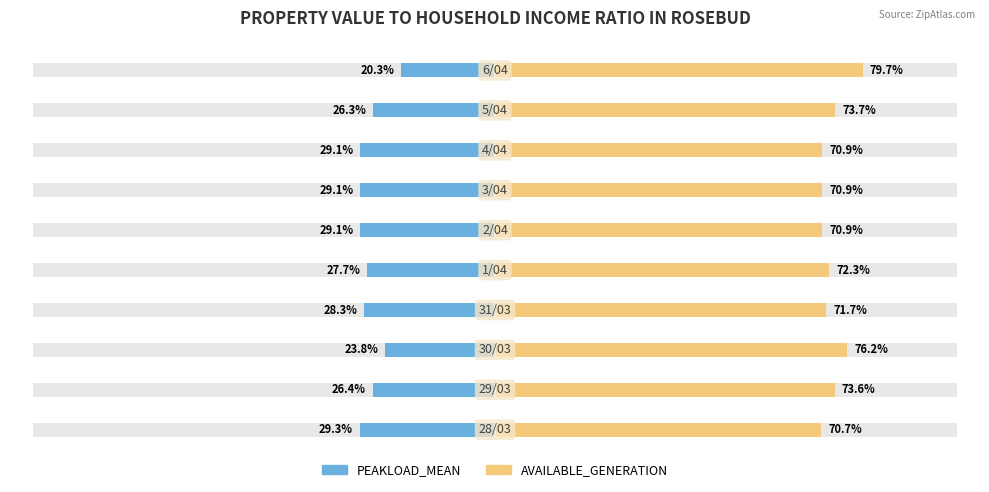

Reading left to right, extract all data points from this chart.

PEAKLOAD_MEAN: −125=-29.3	−100=-26.4	−75=-23.8	−50=-28.3	−25=-27.7	0=-29.1	25=-29.1	50=-29.1	75=-26.3	100=-20.3
AVAILABLE_GENERATION: −125=70.7	−100=73.6	−75=76.2	−50=71.7	−25=72.3	0=70.9	25=70.9	50=70.9	75=73.7	100=79.7